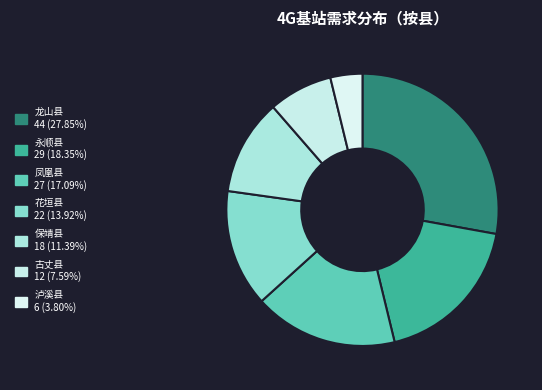

How many segments does this pie chart have?

7